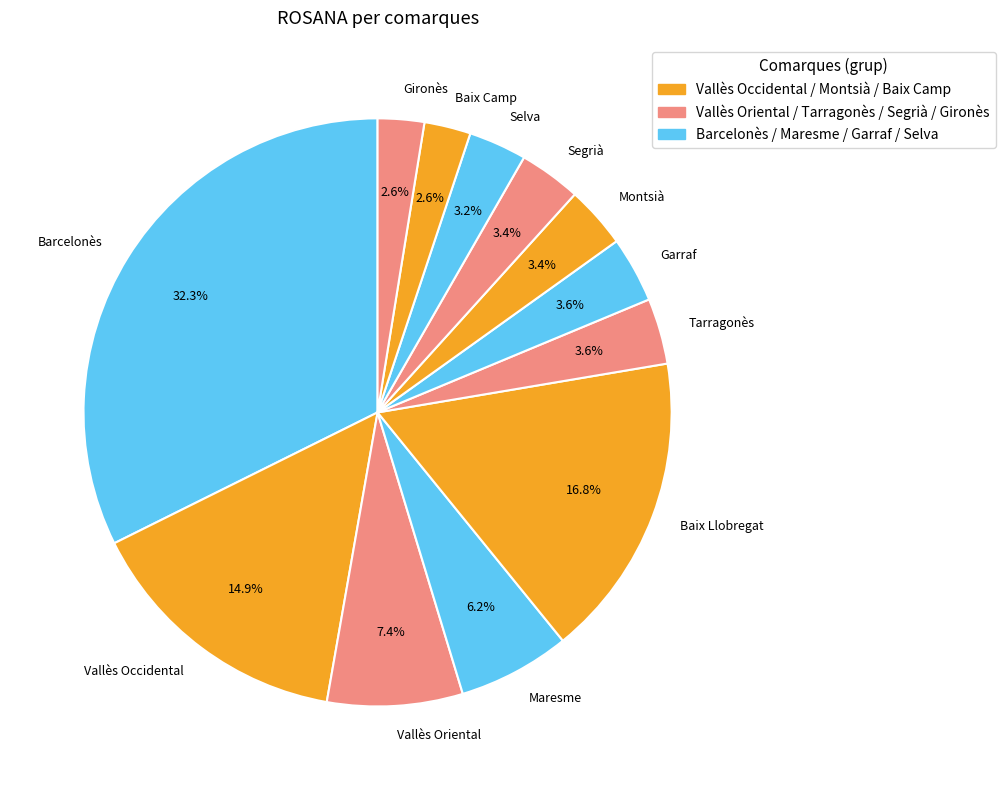

To the nearest percent, what is the combined percentage of Maresme and Vallès Occidental?

21%